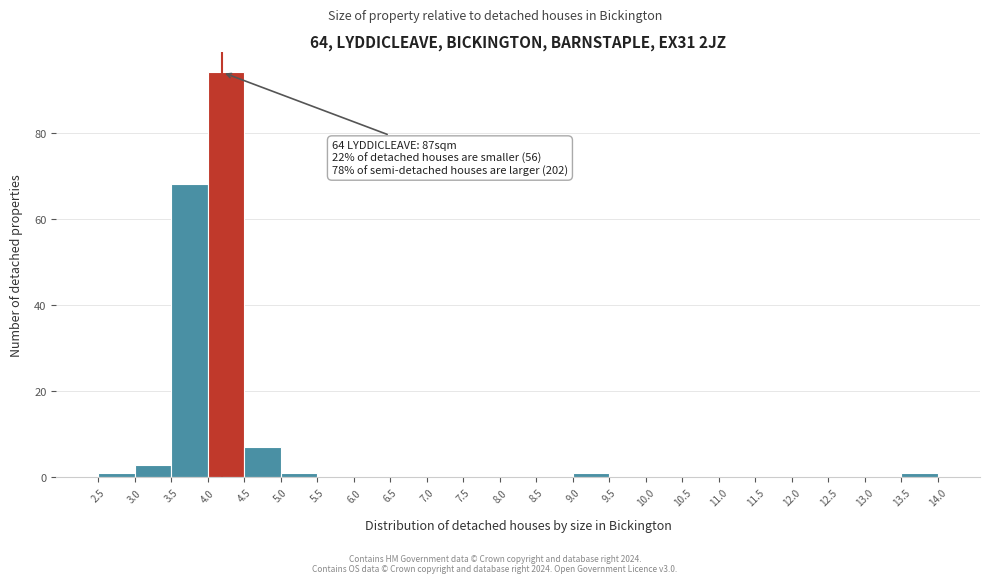

Which range on the x-axis has the tallest bar?

4.0 to 4.5